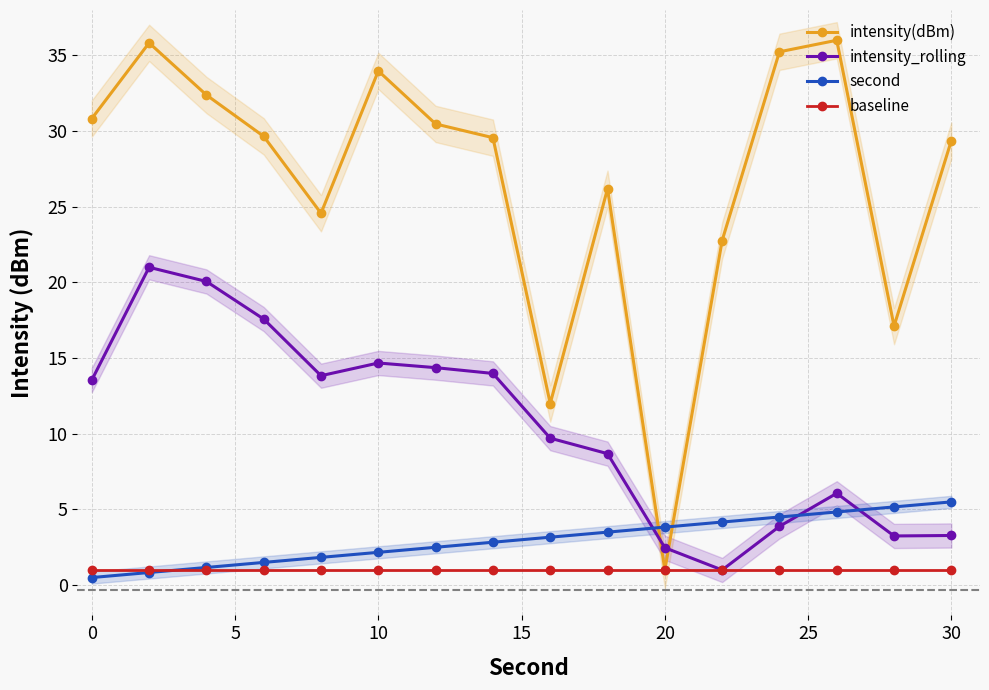

What is the minimum value for baseline?

1.0